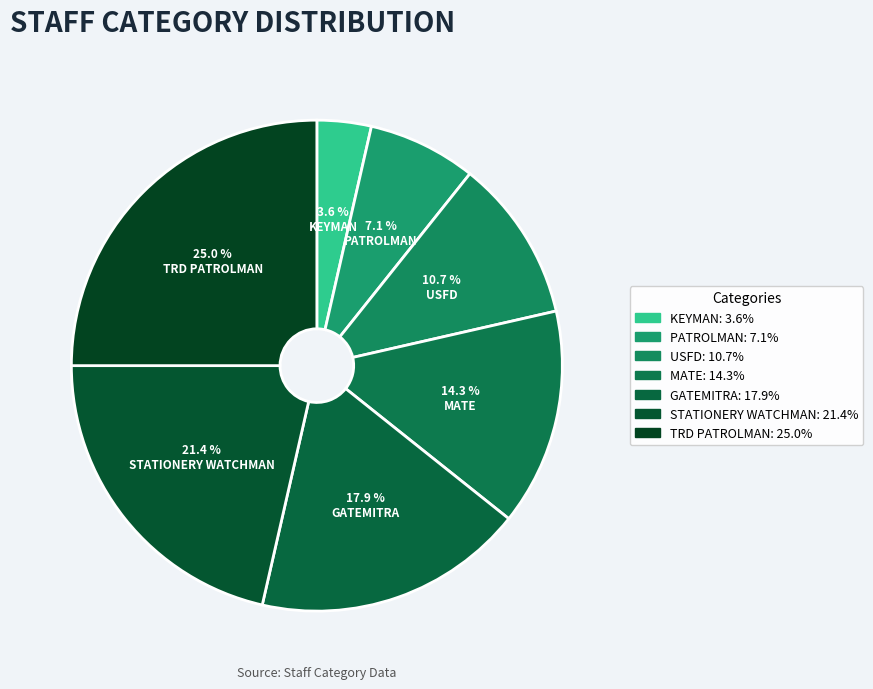

The USFD slice represents 11% of the pie. True or false?

True